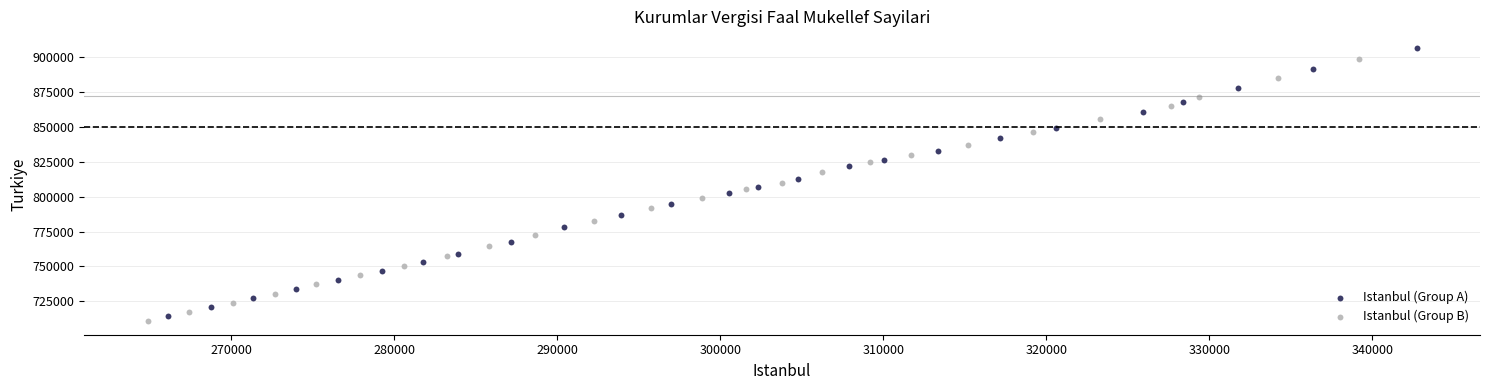

Which series has the widest spread of Y values?

Istanbul (Group A)